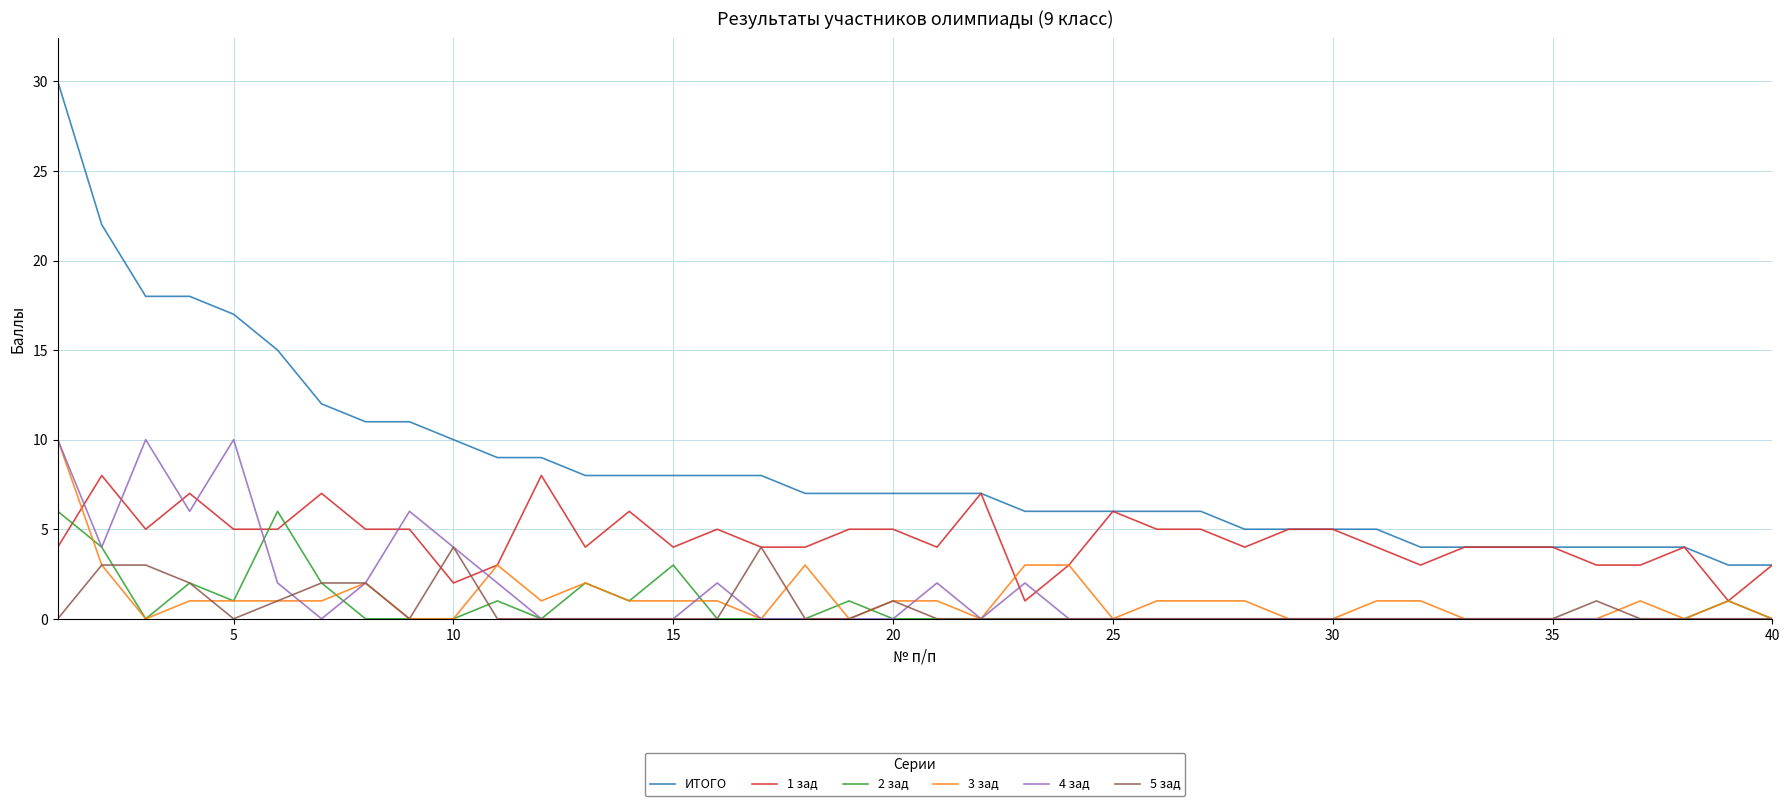

What is the minimum value for ИТОГО?

3